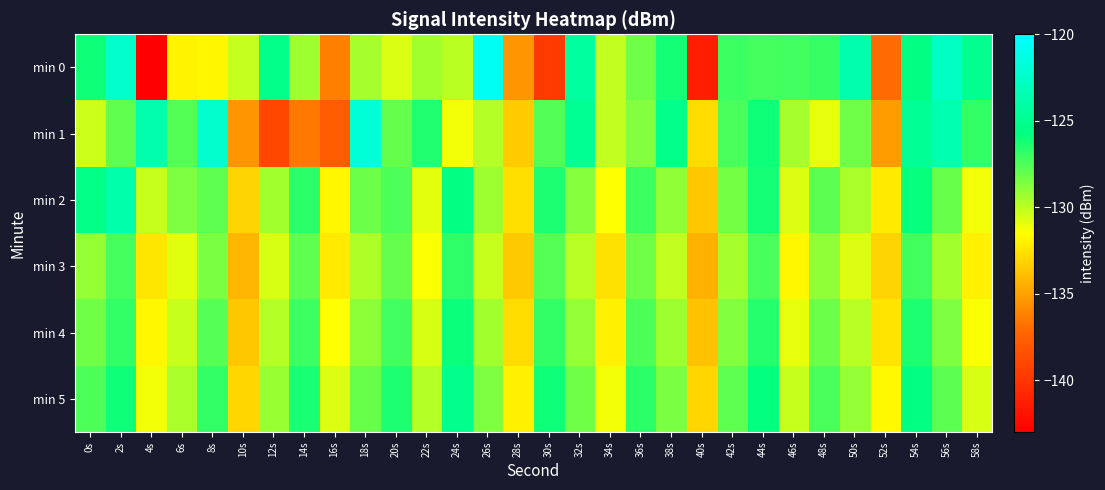

What is the total value across all series at 30s?

-774.4